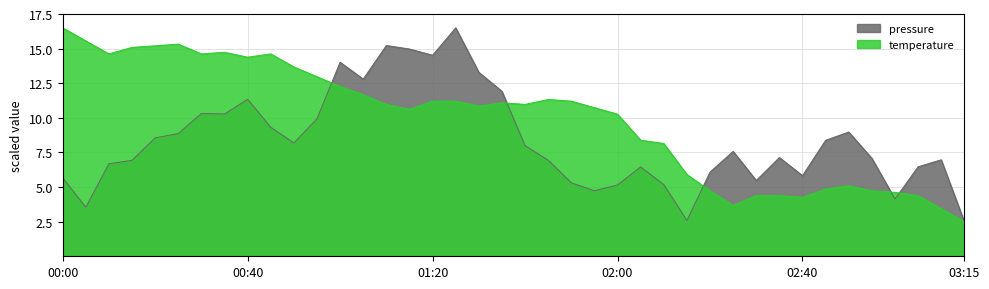

Which series ends up on top after the final intersection of pressure and temperature?

pressure